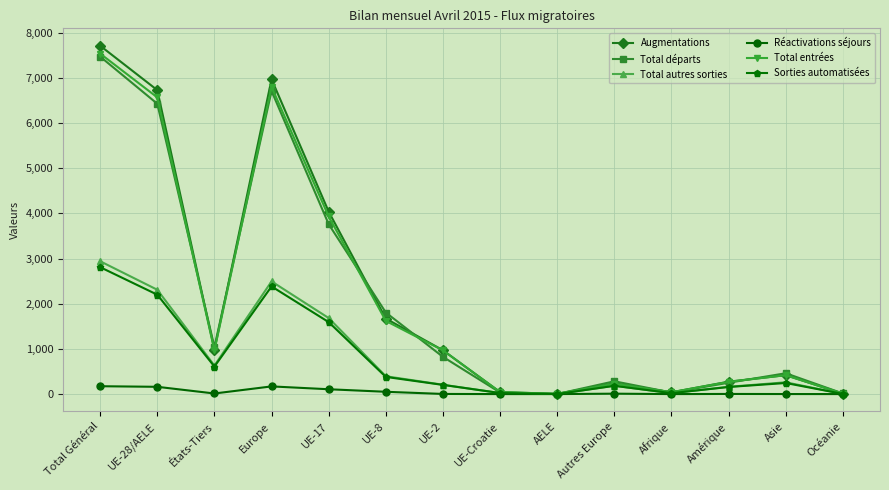

What is the lowest value of the Total départs series?

2